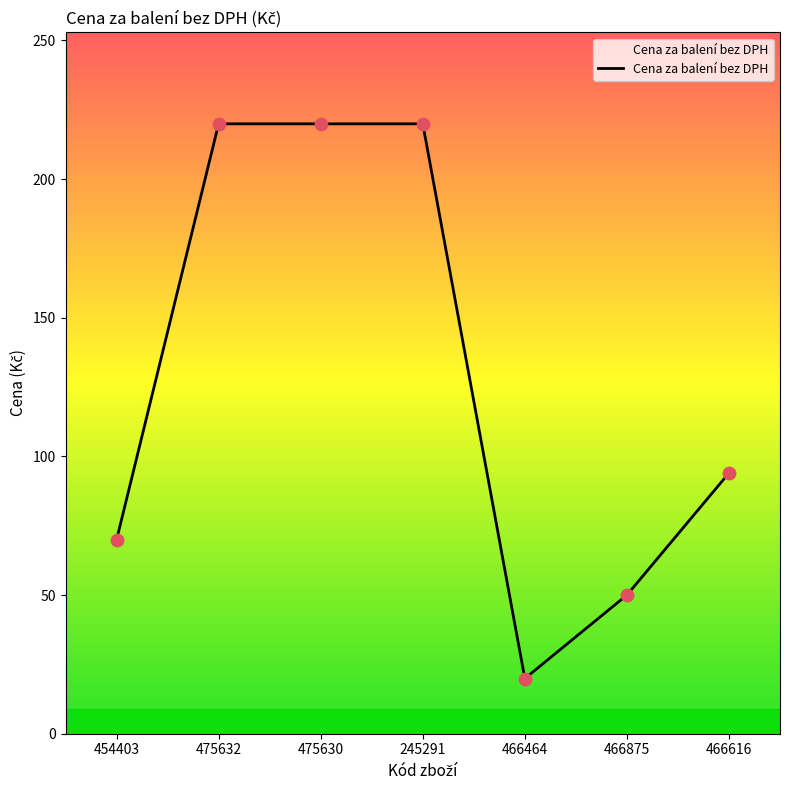

What is the change in value from 454403 to 466616?

+24.1